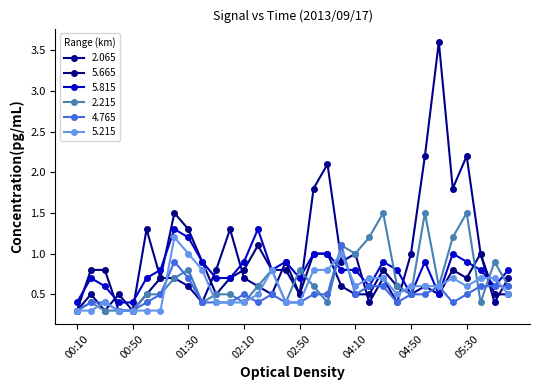

Where is 5.815 nearest to the value 0?

00:10